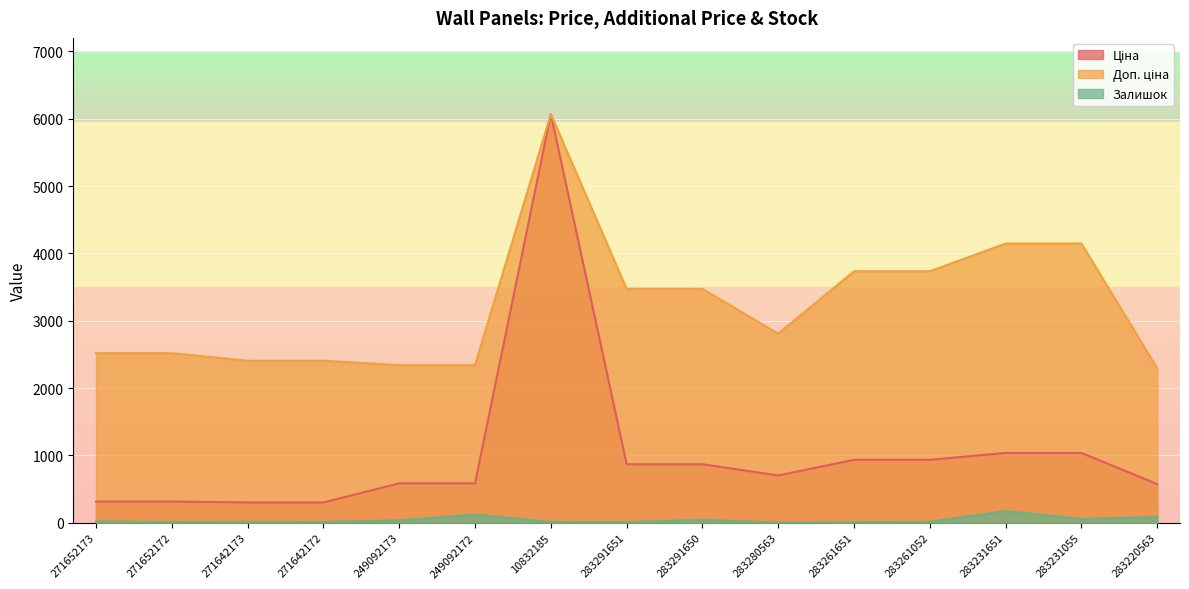

What is the label of the 8th point from the left?

283291651